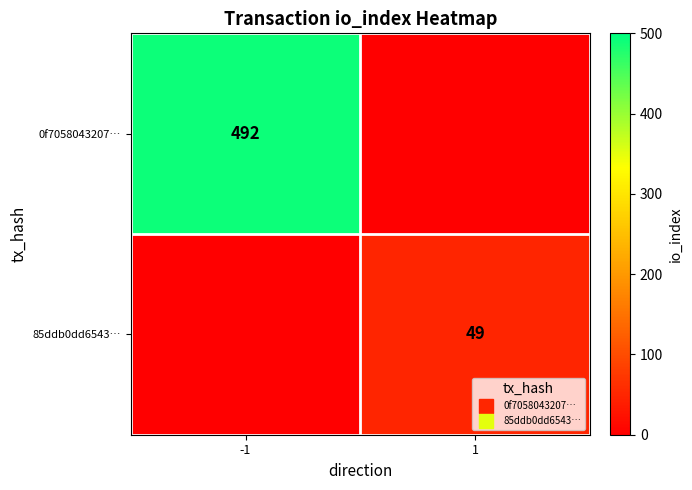

At which category does the chart reach its minimum across all series?

1